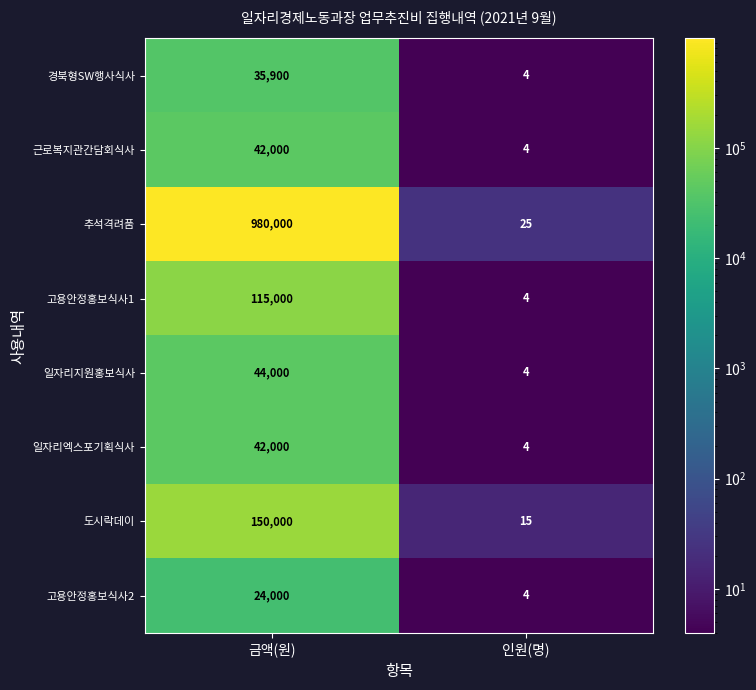

What is the minimum value shown in the chart?

4